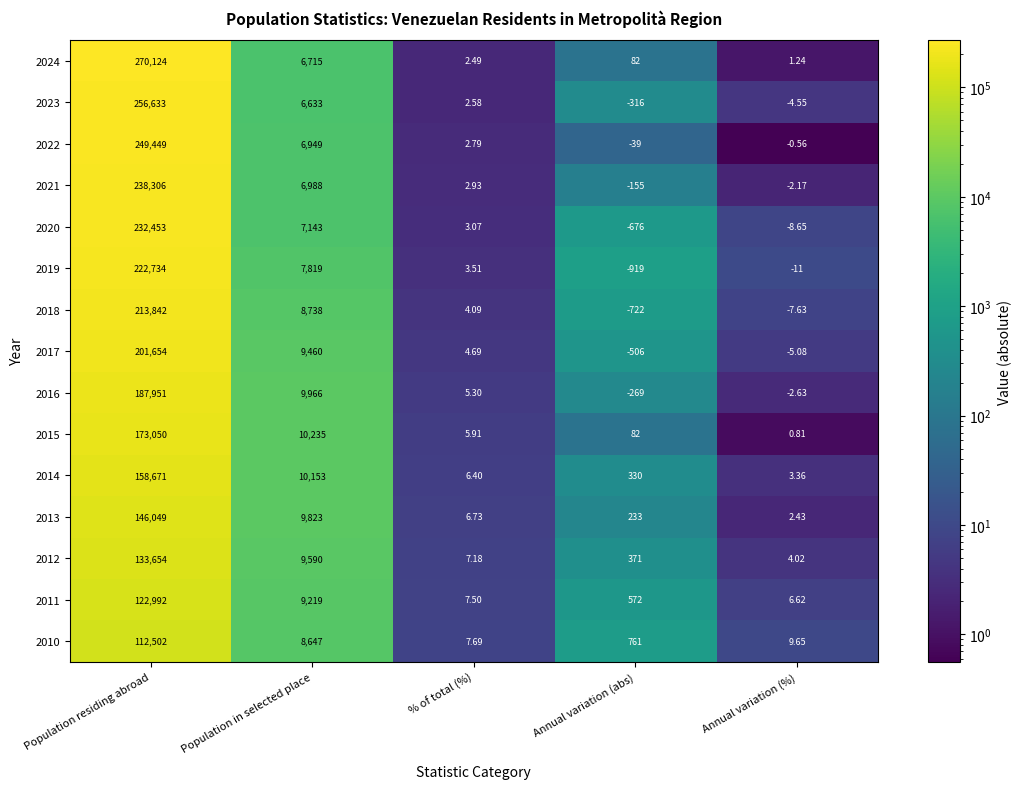

At which label does 2015 reach its minimum?

Annual variation (%)